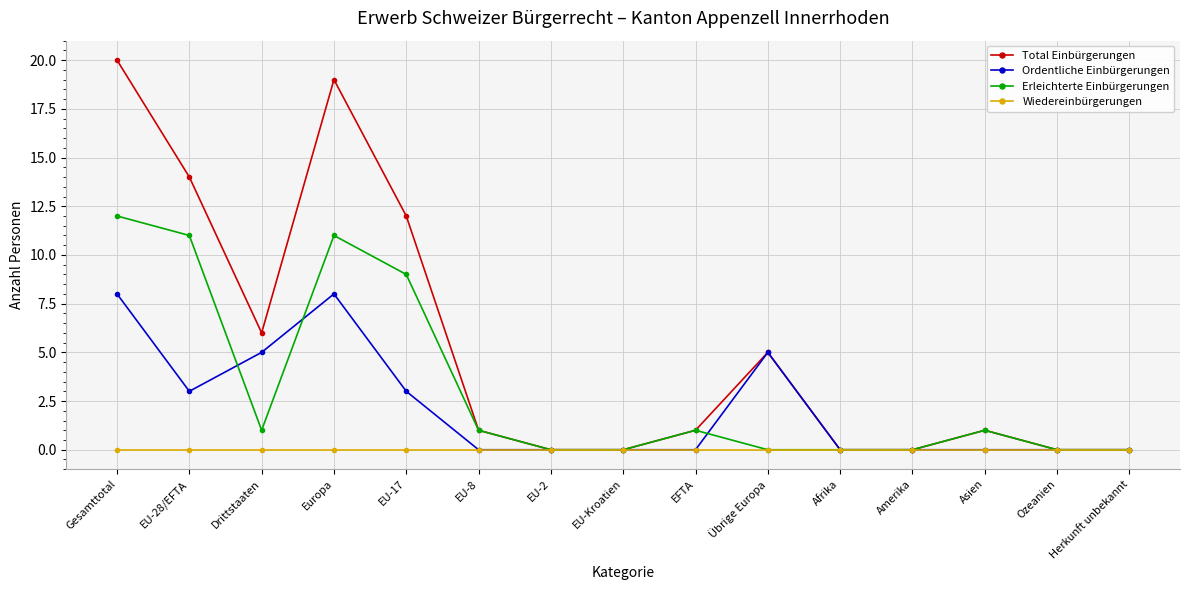

At Drittstaaten, list the series in order from smallest to largest.

Wiedereinbürgerungen, Erleichterte Einbürgerungen, Ordentliche Einbürgerungen, Total Einbürgerungen